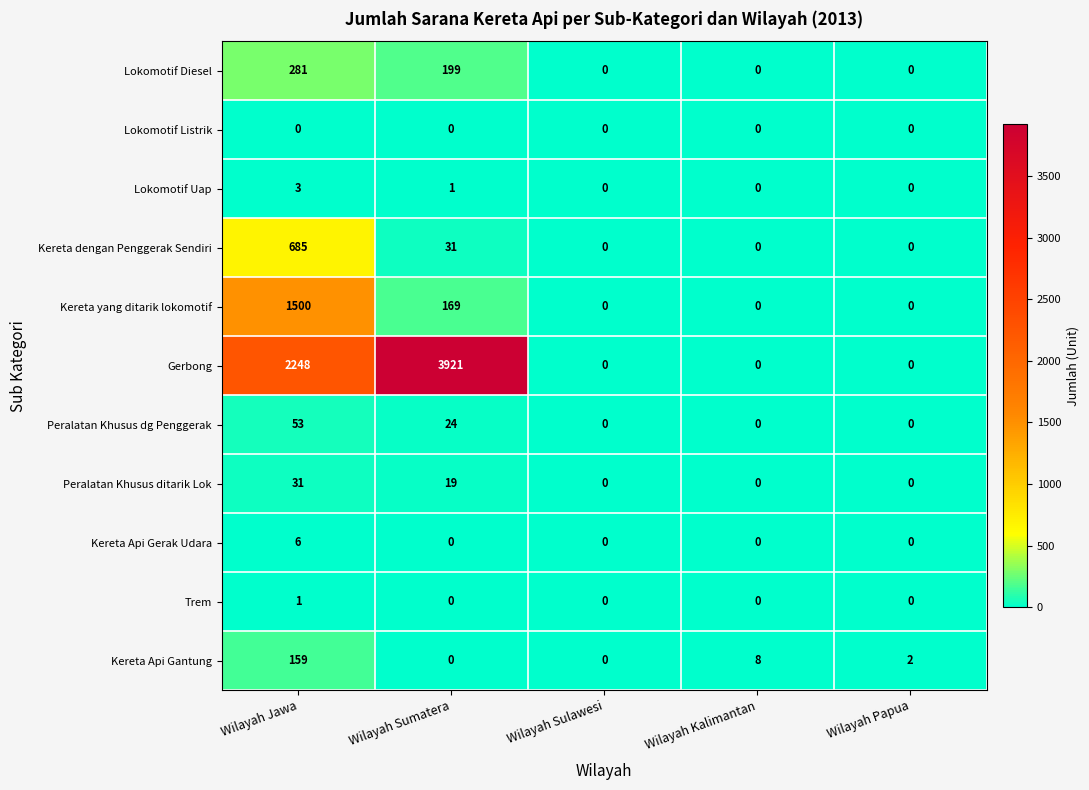

Count the number of data series in this chart.

11